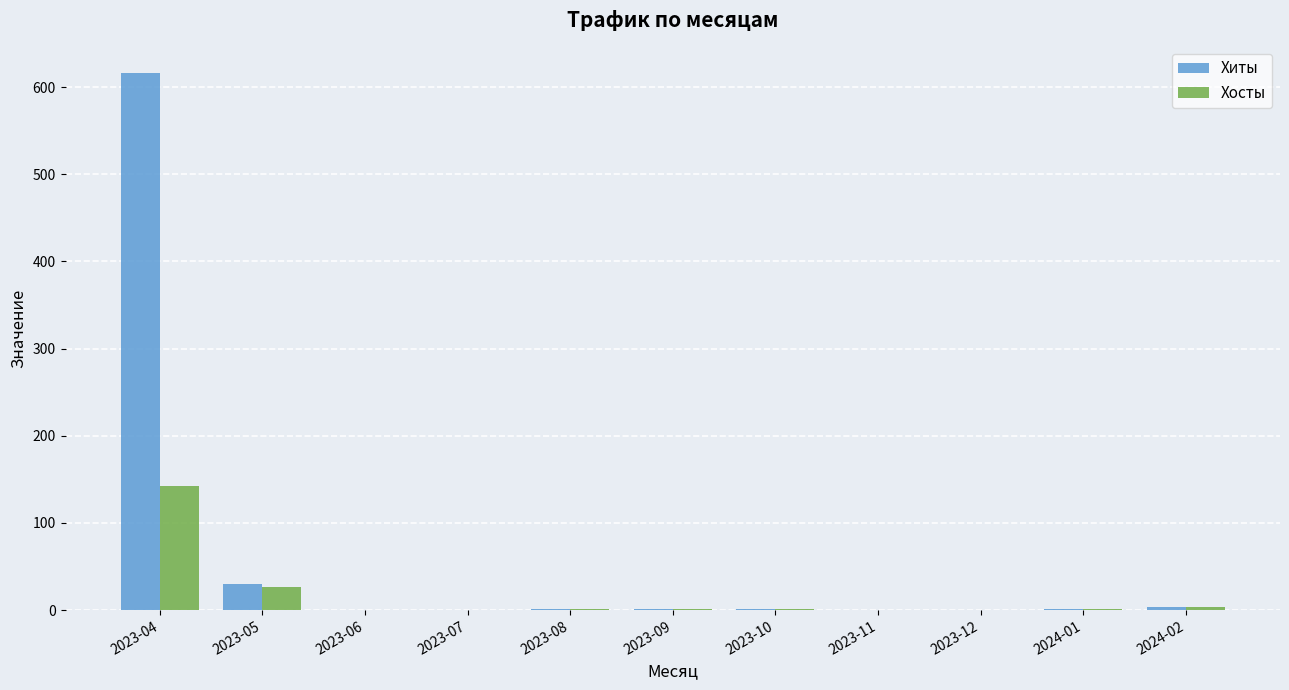

Is the value of Хосты at 2024-02 greater than the value of Хиты at 2023-04?

No